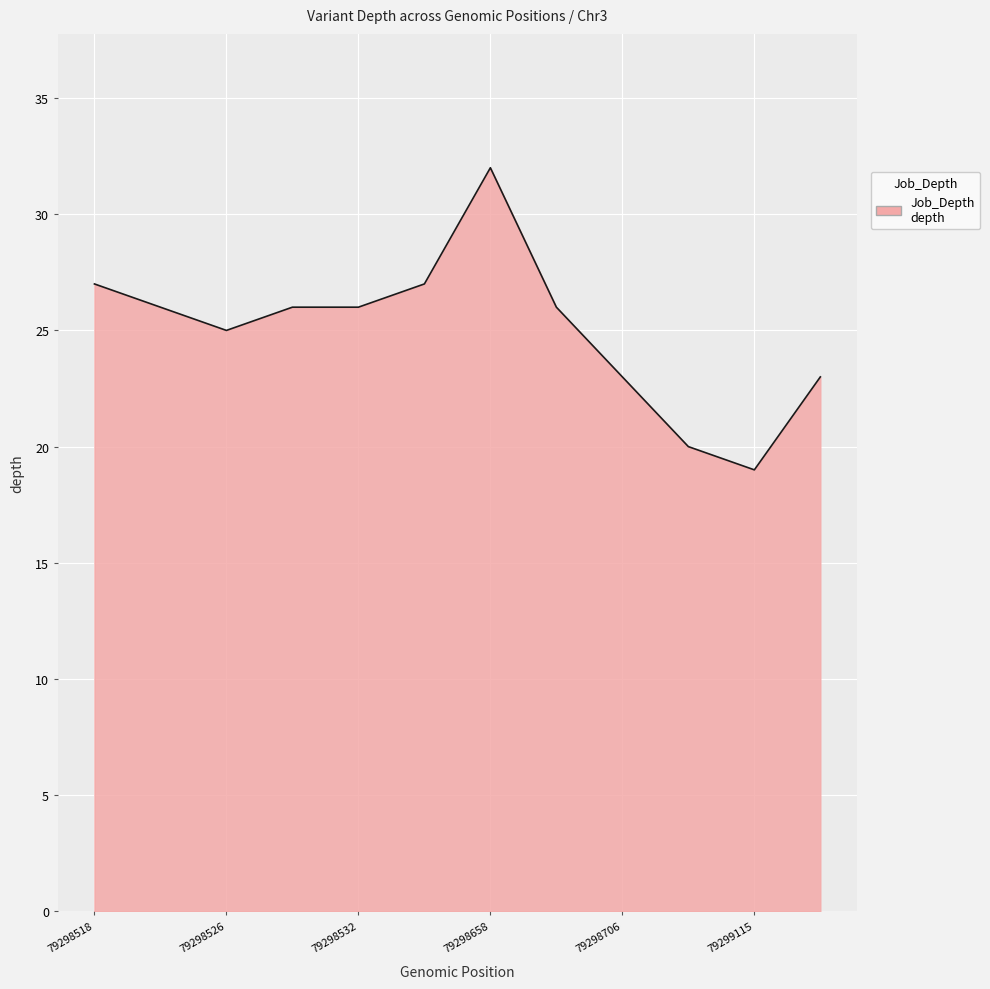

What is the difference between the maximum and minimum values?

13